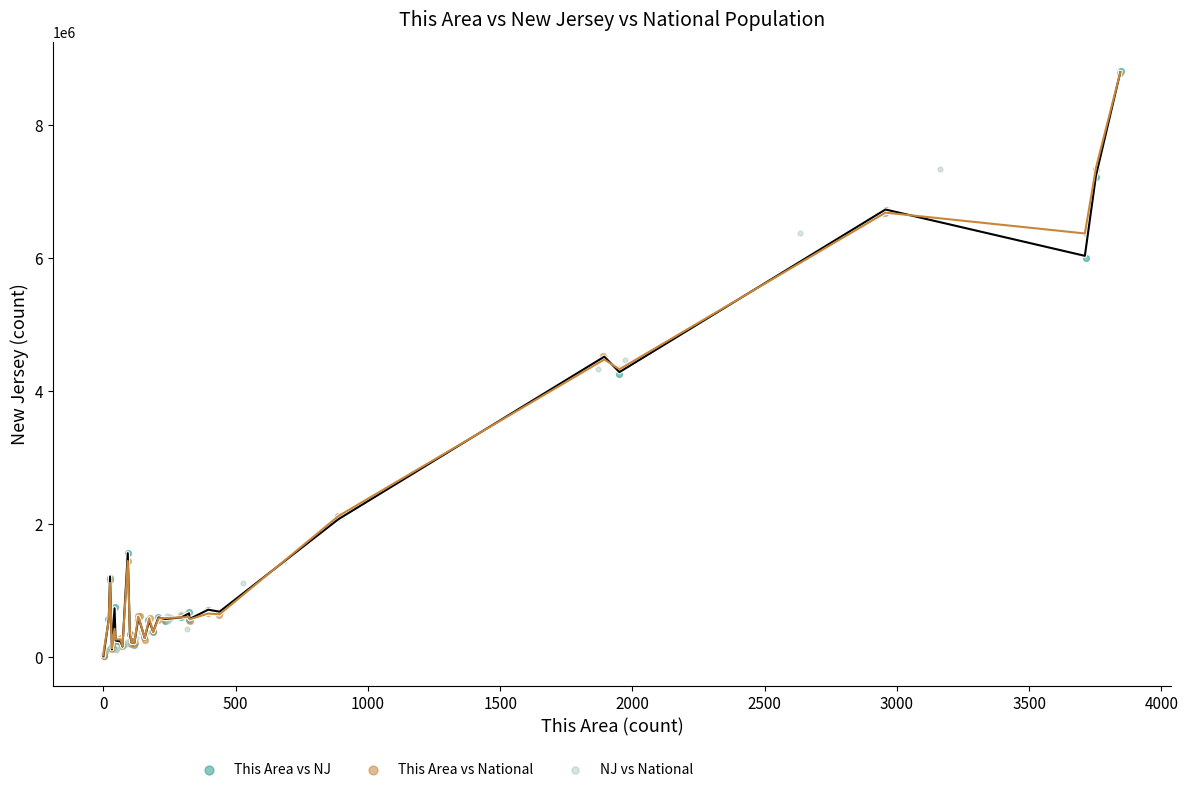

Which series has the largest Y range (max minus min)?

This Area vs NJ